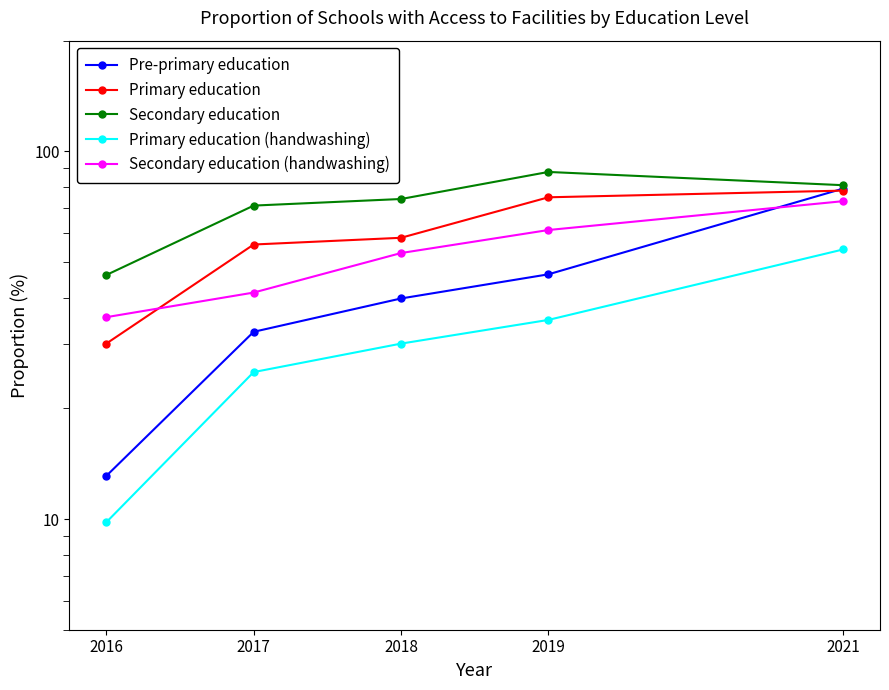

True or false: Pre-primary education and Primary education (handwashing) intersect in this chart.

False